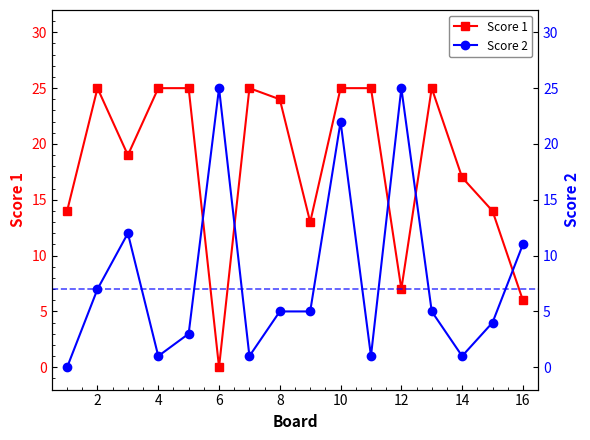

Where is the first local maximum for Score 1?

2